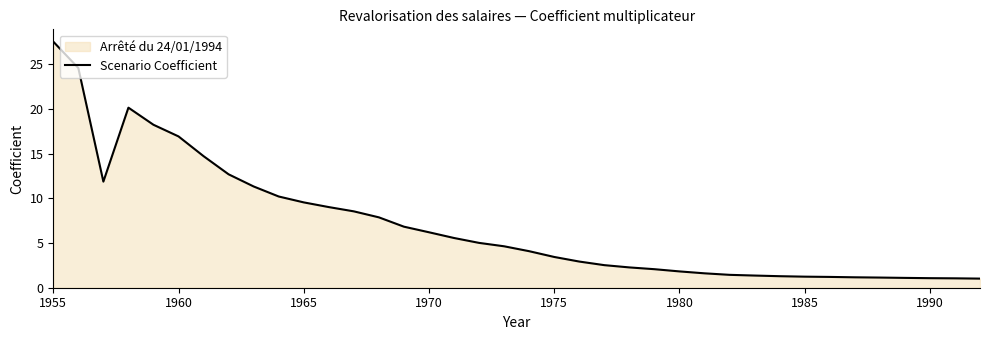

What is the smallest value displayed?

1.0